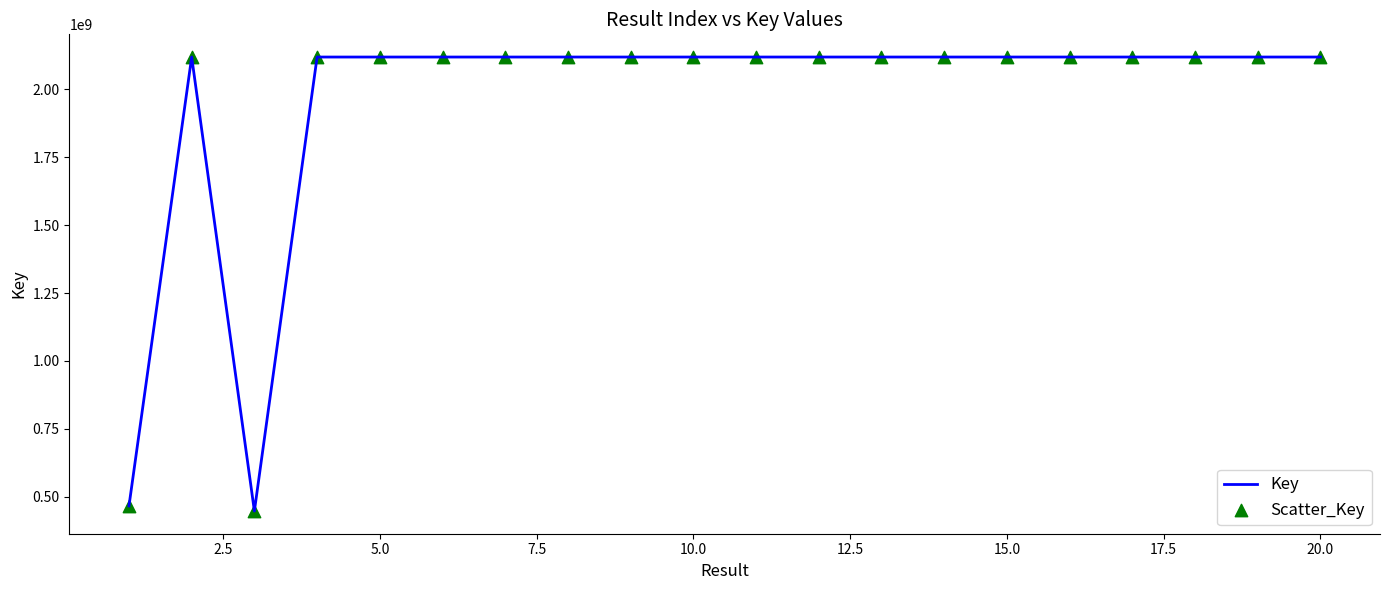

What is the greatest value displayed?

2117892560